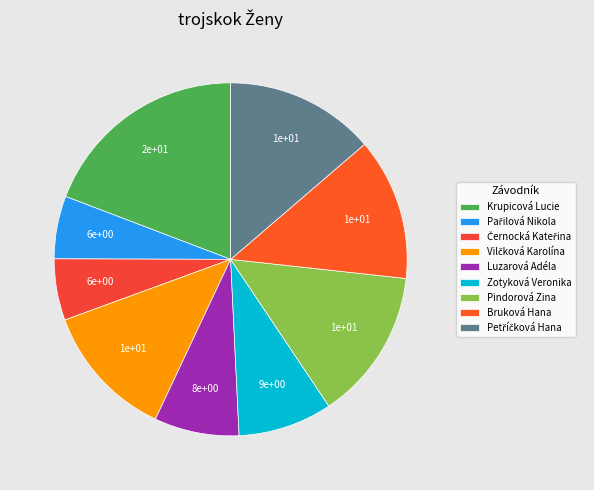

Count the number of slices in the pie.

9